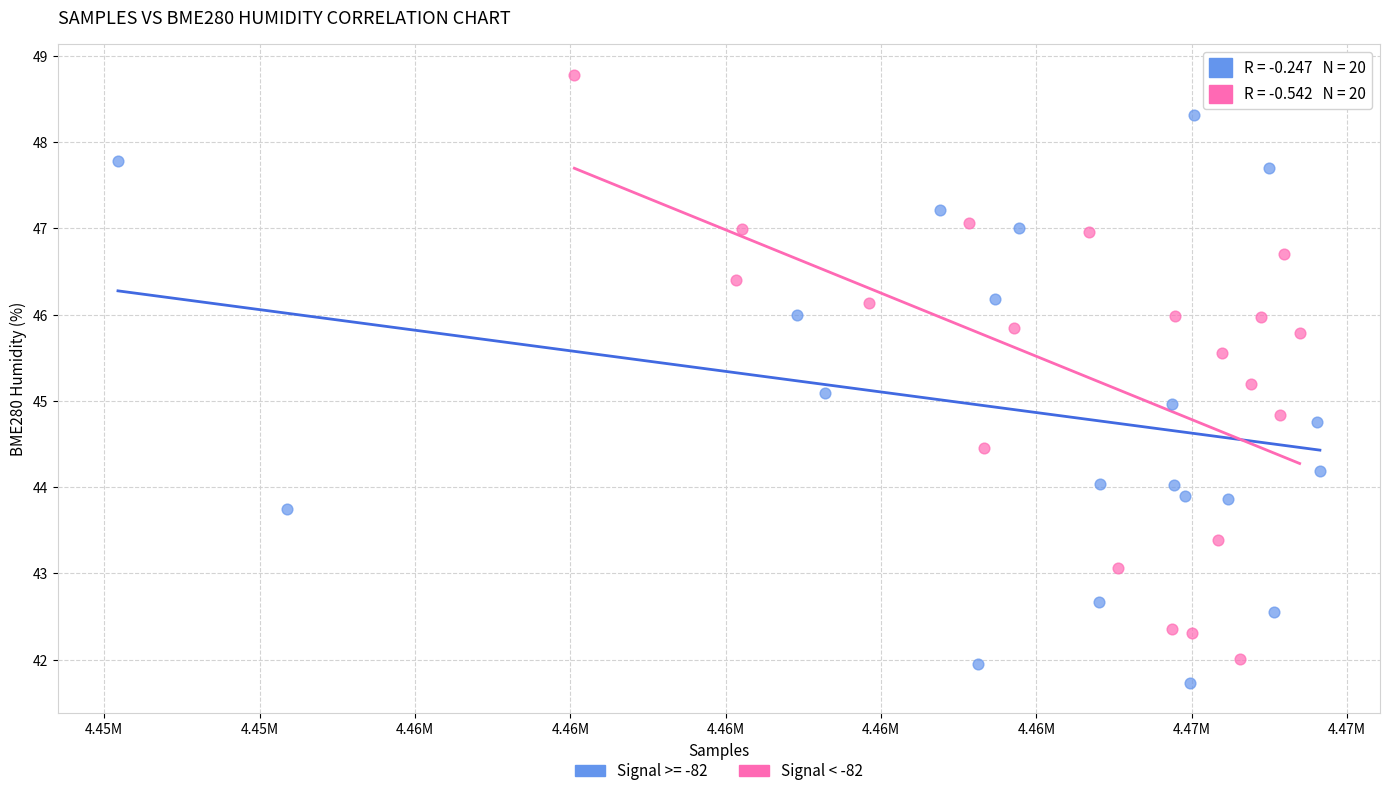

Which series reaches the maximum Y coordinate?

Signal < -82